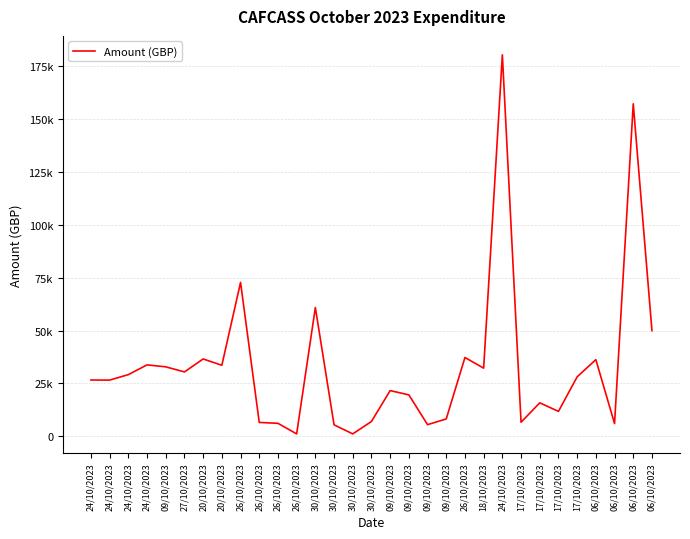

Is this an area chart (filled region under the line)?

No